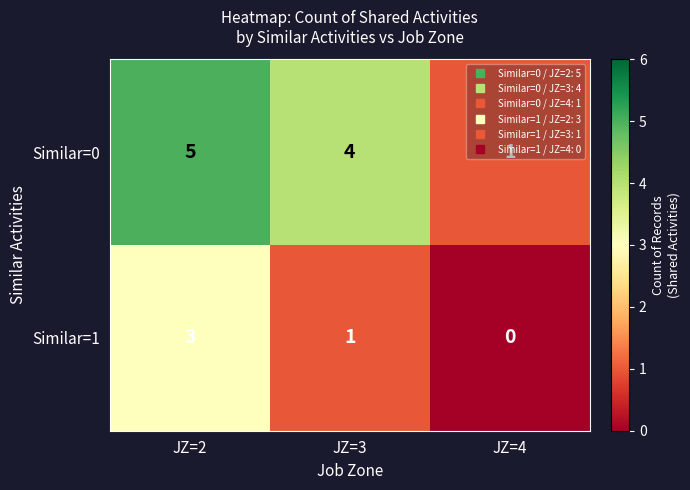

Which series has the largest range (max minus min)?

Similar=0